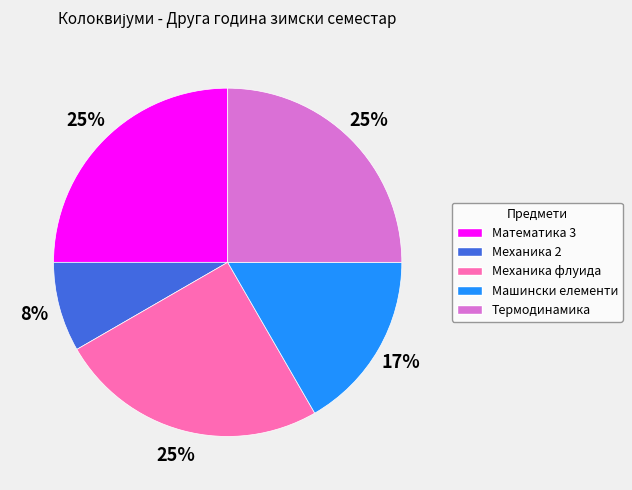

Count the number of slices in the pie.

5